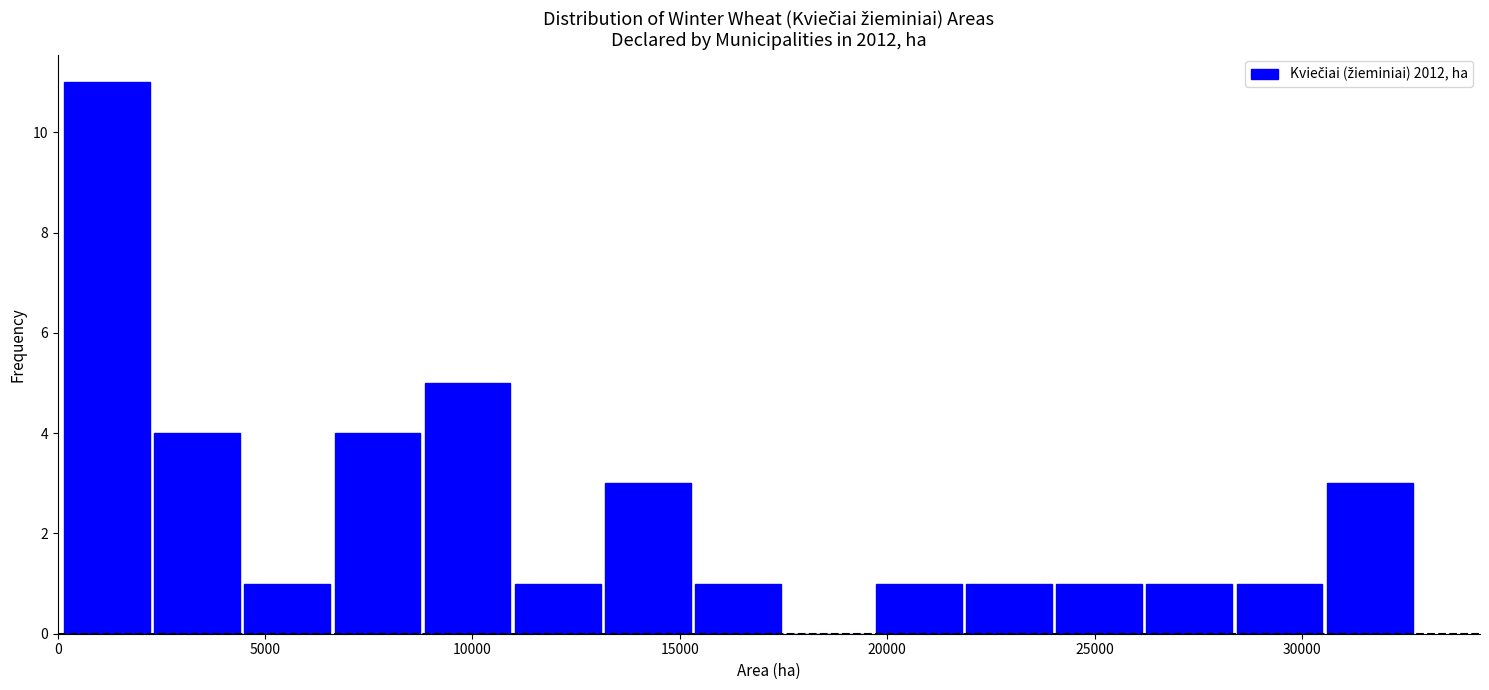

Which range on the x-axis has the tallest bar?

0 to 2500